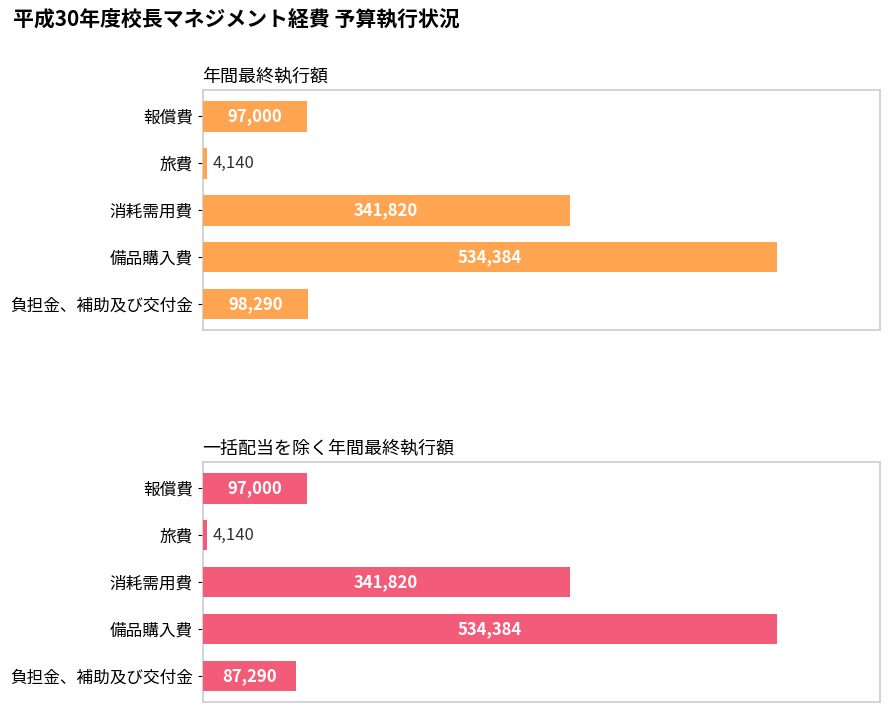

The value of 一括配当を除く年間最終執行額 at 消耗需用費 is 113397. True or false?

False